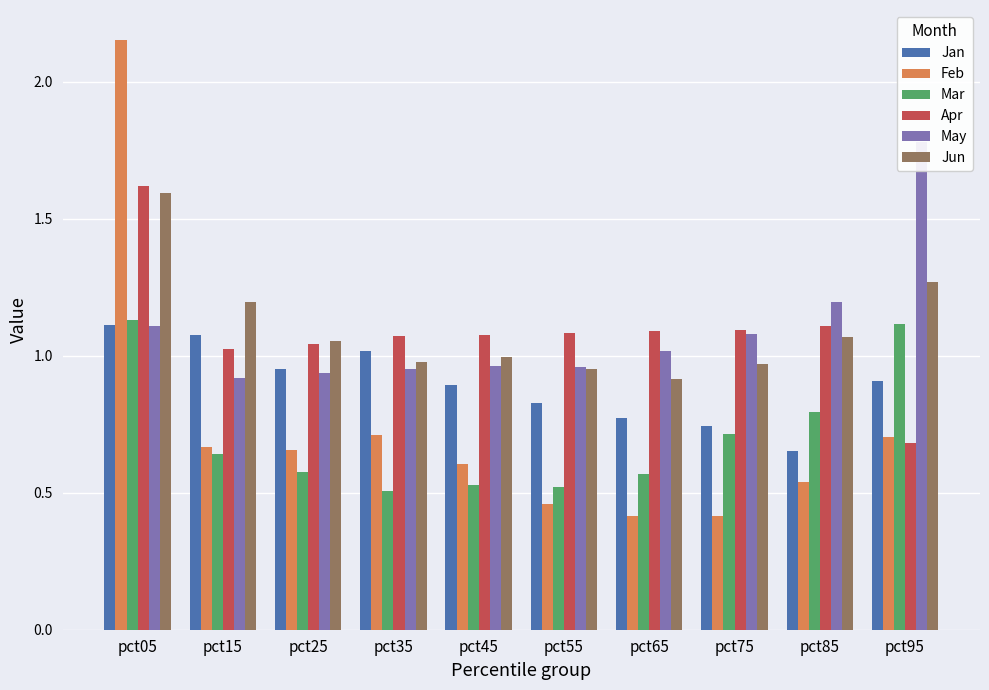

Where does the May series first go above 1?

pct05